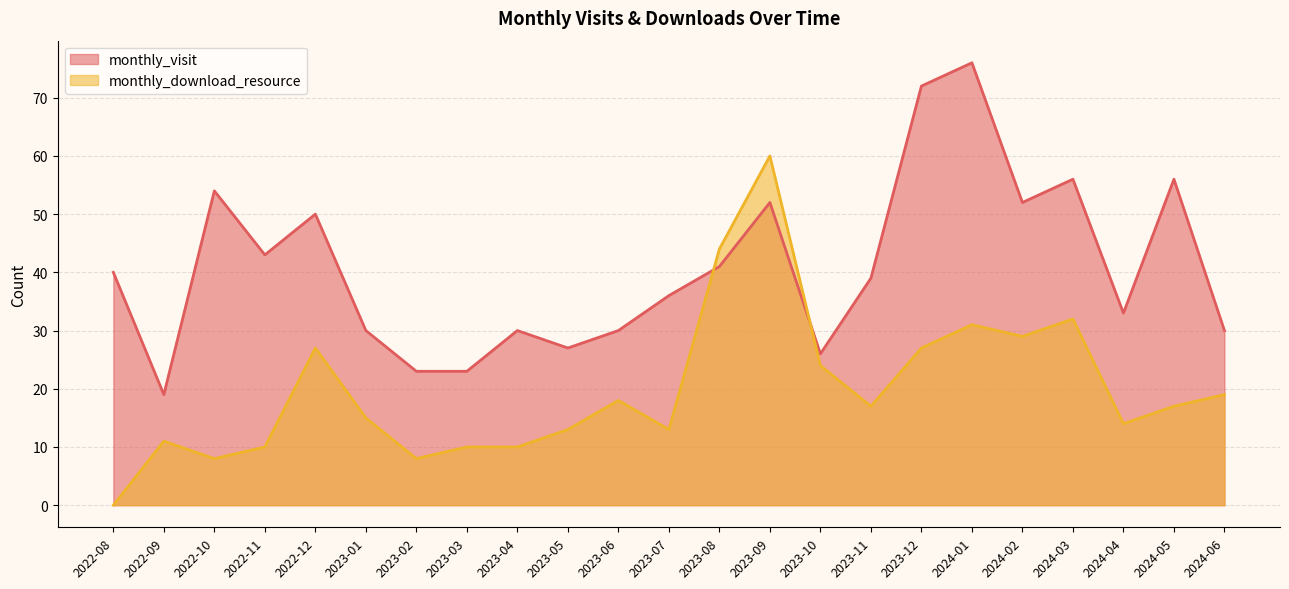

At which label is monthly_visit closest to 47?

2022-12